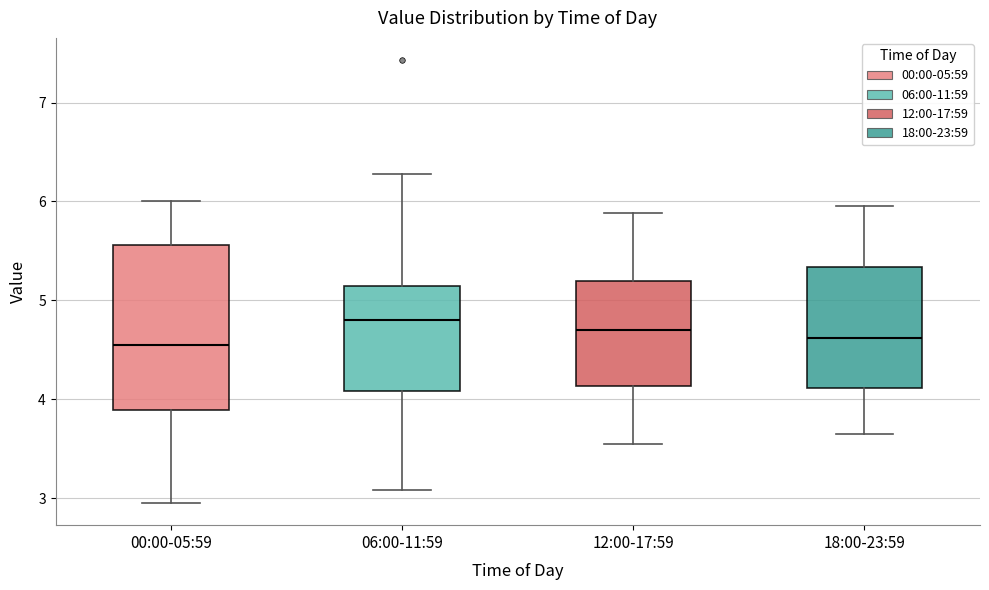

Reading left to right, transcribe this box plot: for each box, give where its median line is, the range the box spans, and where its two whiskers end, as read against the y-axis. The values are not printed on the chart, so give them approximately, as read against the axis.

00:00-05:59: median 4.6, box 3.9 to 5.6, whiskers 3.0 to 6.0
06:00-11:59: median 4.8, box 4.1 to 5.1, whiskers 3.1 to 6.3
12:00-17:59: median 4.7, box 4.1 to 5.2, whiskers 3.6 to 5.9
18:00-23:59: median 4.6, box 4.1 to 5.3, whiskers 3.7 to 6.0